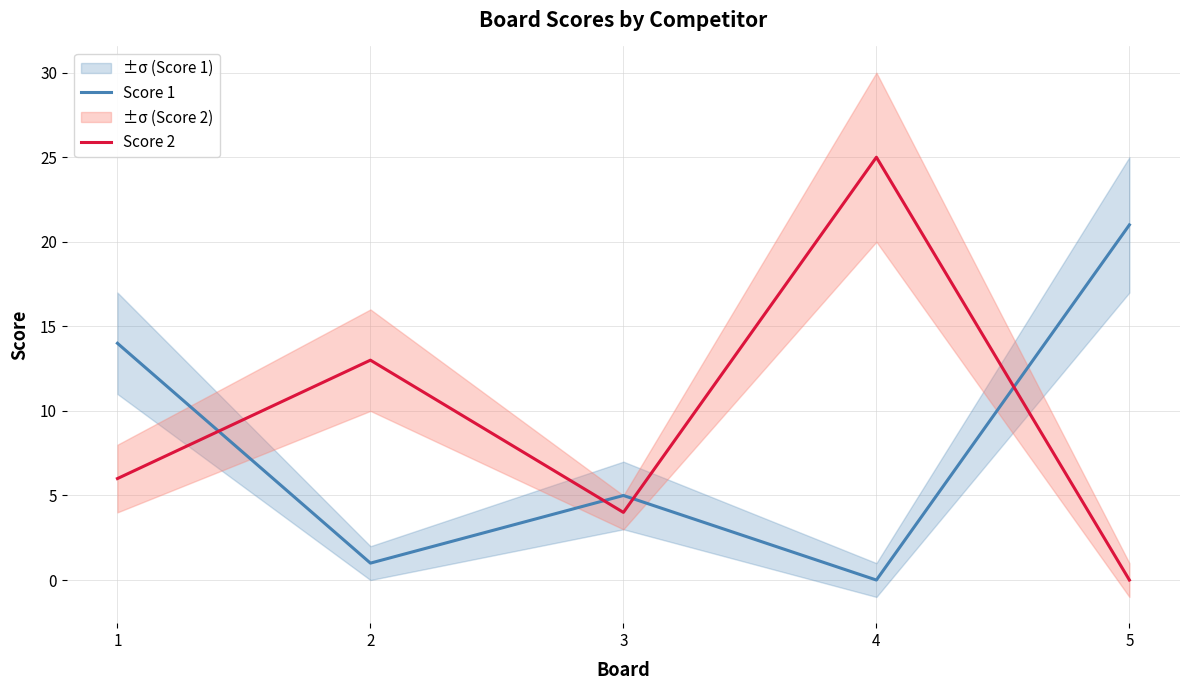

At which category does the chart reach its minimum across all series?

4